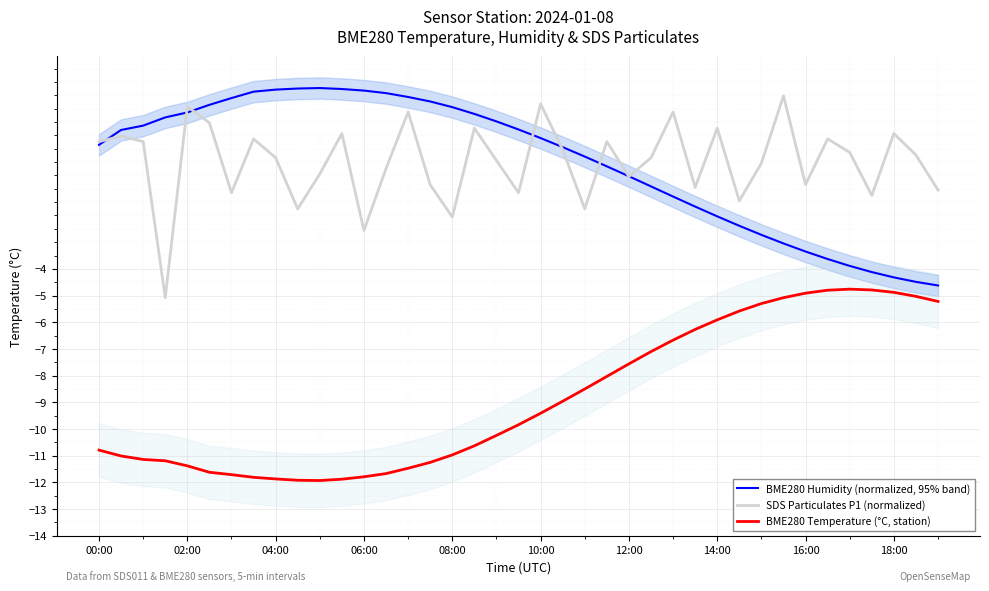

After their last crossing, which series has the higher values: SDS Particulates P1 (normalized) or BME280 Humidity (normalized, 95% band)?

SDS Particulates P1 (normalized)